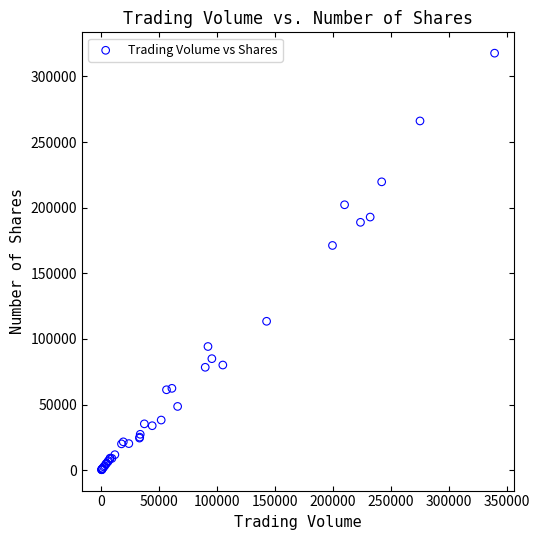

What Y value in the scatter plot is closest to 159029?

171221